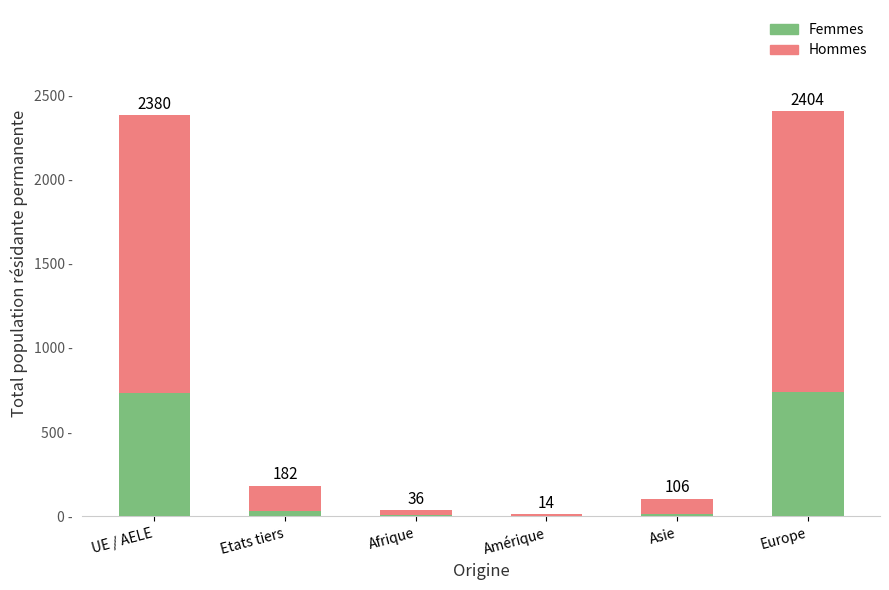

Does the chart contain stacked bars?

Yes